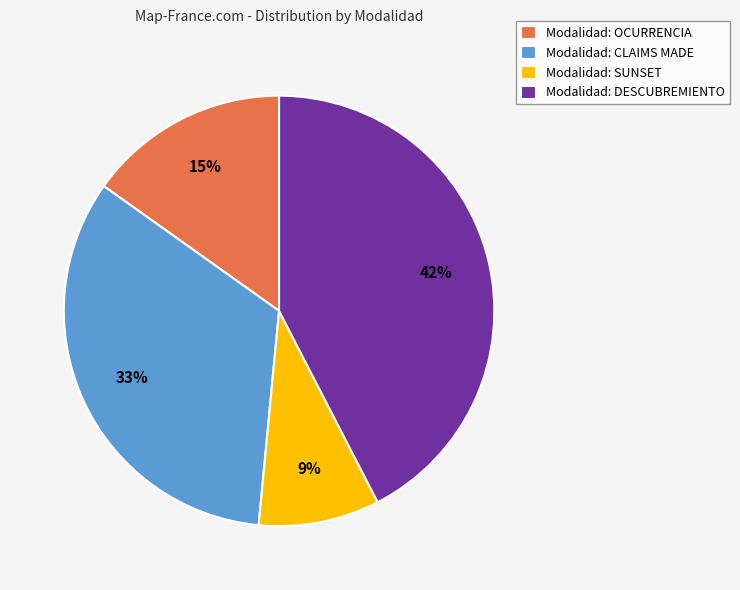

How many slices are in this pie chart?

4